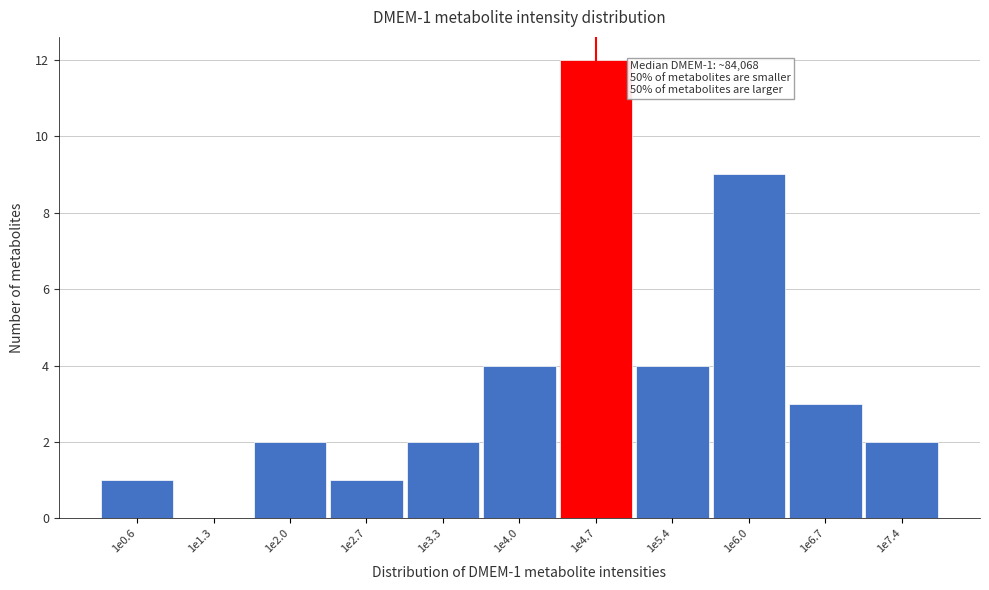

Reading right to left, transcribe all the data shown in this chart.

1e7.4=2	1e6.7=3	1e6.0=9	1e5.4=4	1e4.7=12	1e4.0=4	1e3.3=2	1e2.7=1	1e2.0=2	1e1.3=0	1e0.6=1